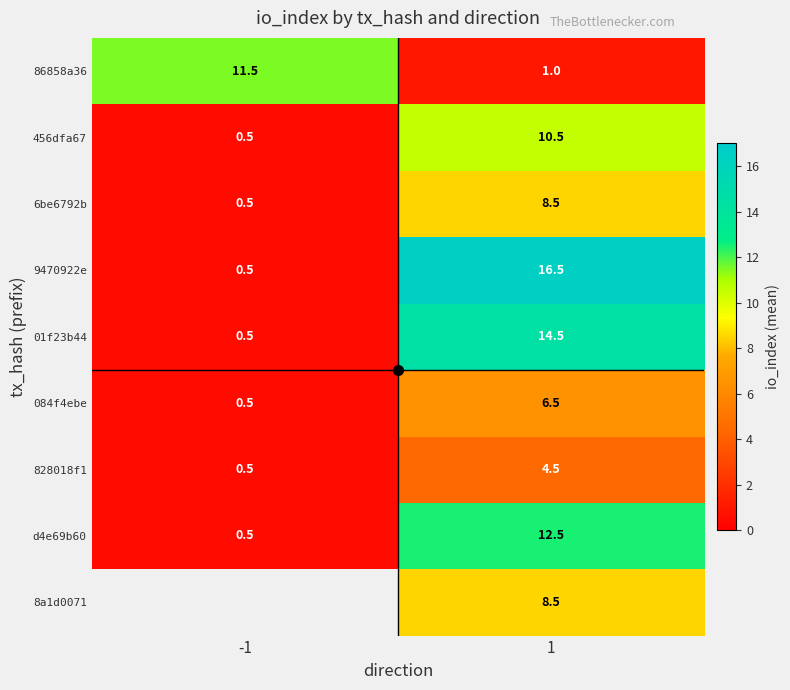

List the labels in order of 456dfa67 value, largest first.

1, -1